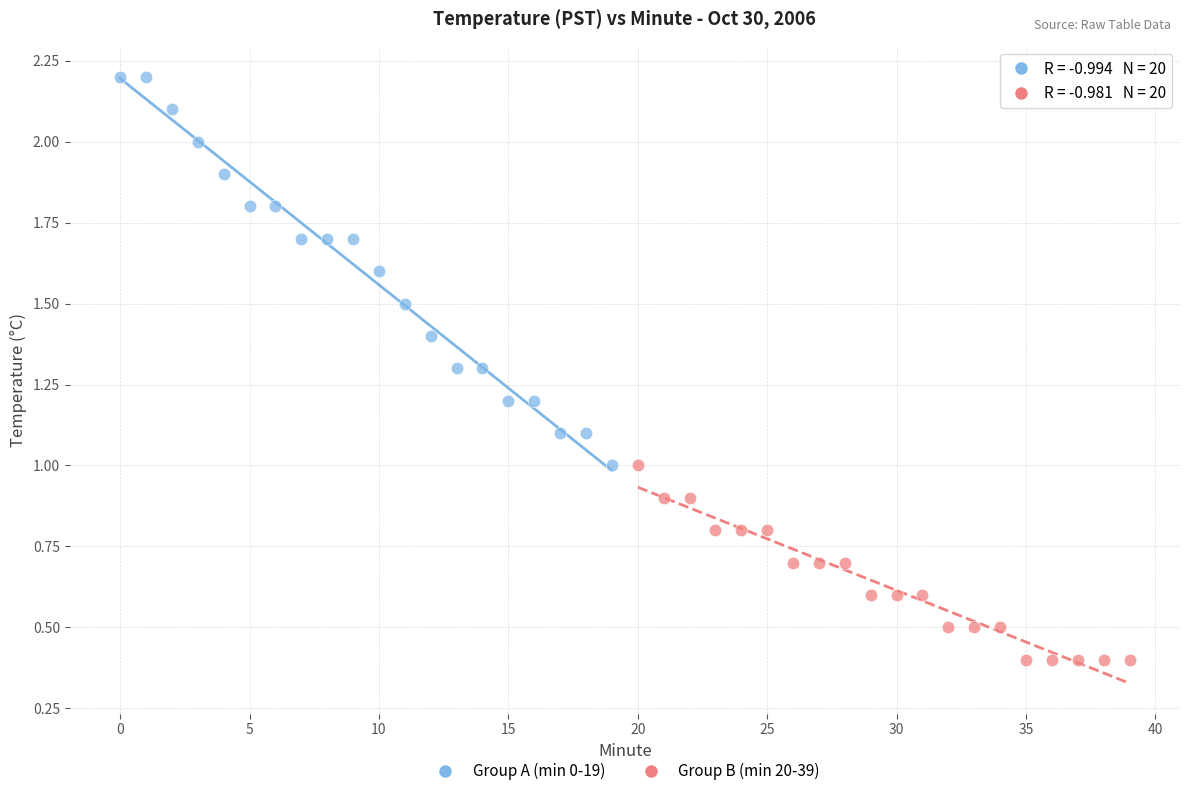

Which series contains the lowest Y value?

Group B (min 20-39)